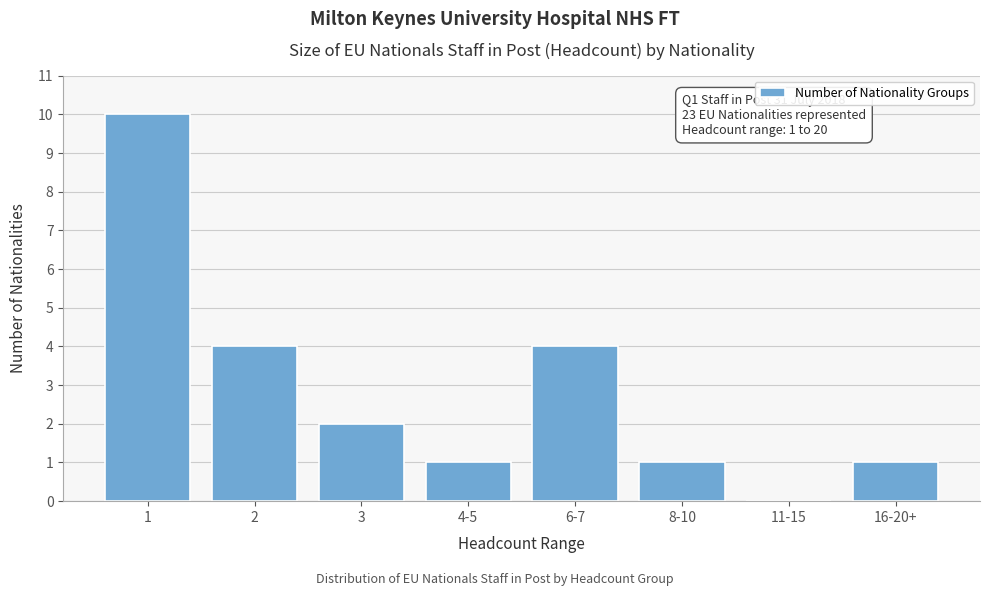

Reading left to right, transcribe all the data shown in this chart.

1=10	2=4	3=2	4-5=1	6-7=4	8-10=1	11-15=0	16-20+=1